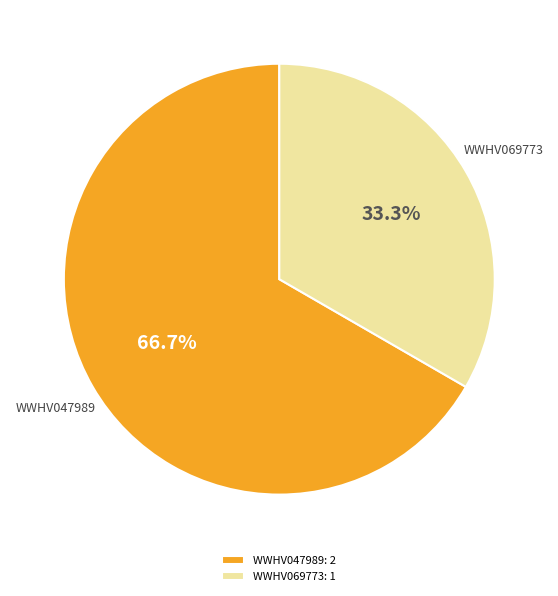

How many slices are in this pie chart?

2